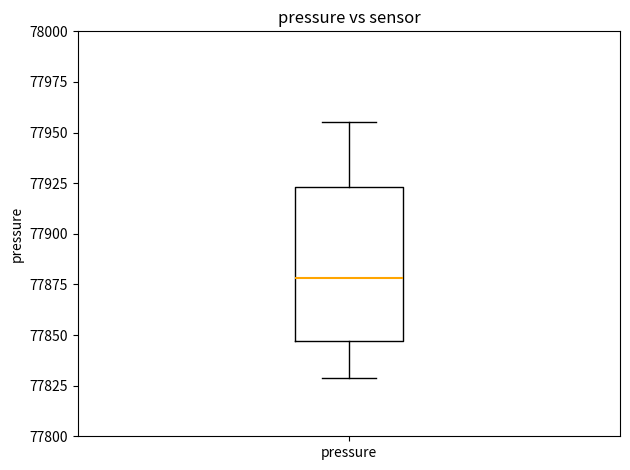

Transcribe this box plot: give where the median line is, the range the box spans, and where the two whiskers end, as read against the y-axis. The values are not printed on the chart, so give them approximately, as read against the axis.

median 77880, box 77845 to 77925, whiskers 77830 to 77955